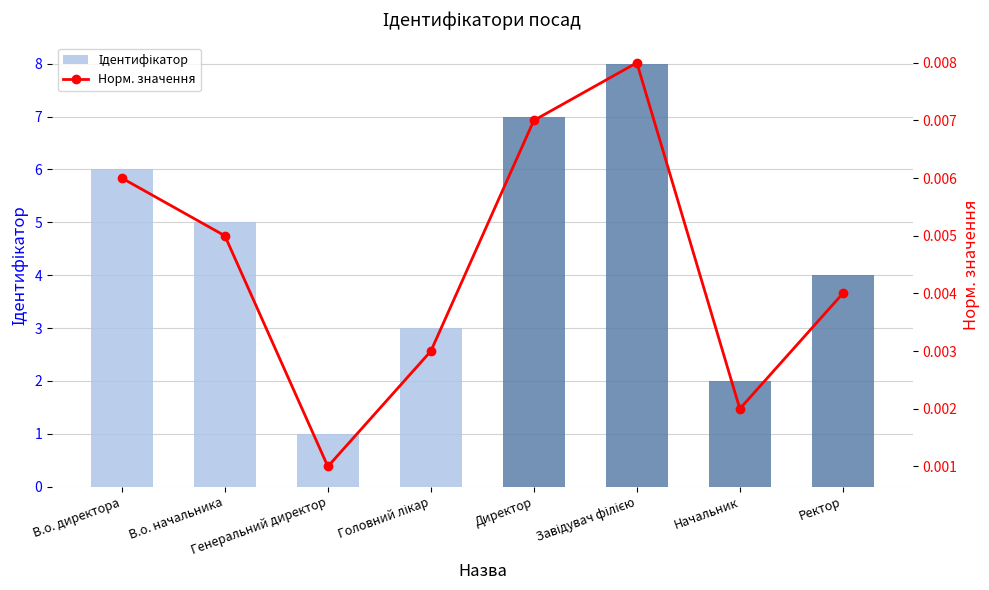

Is it true that Ідентифікатор equals 4.9 at Завідувач філією?

False